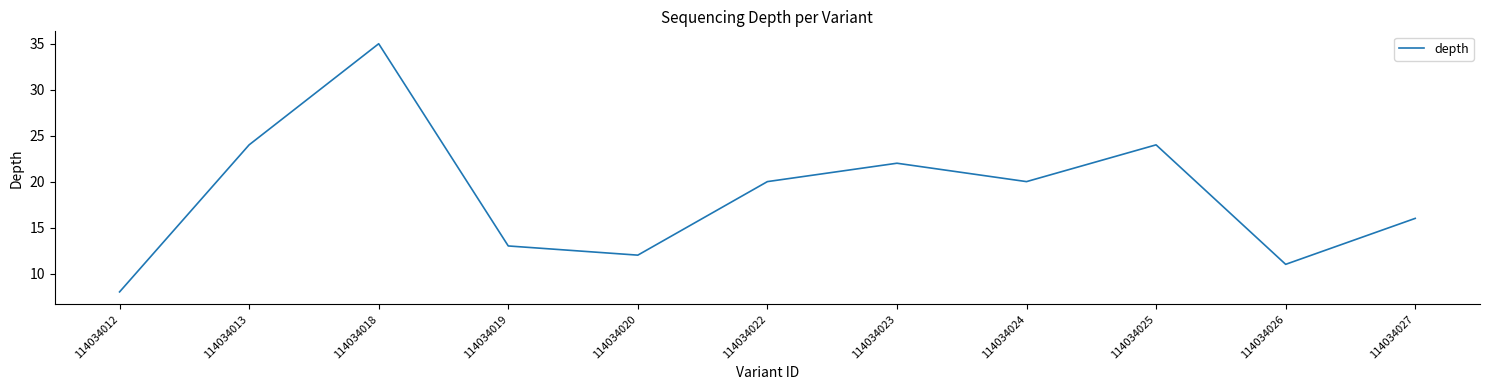

At which category does the data reach its first local valley?

114034020